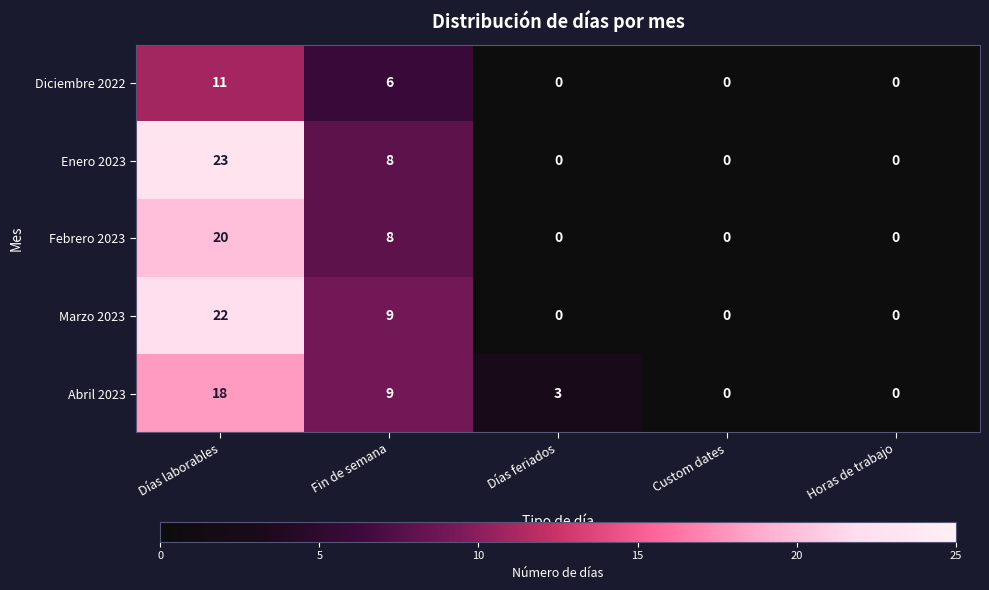

List the series in order of their peak value, highest first.

Enero 2023, Marzo 2023, Febrero 2023, Abril 2023, Diciembre 2022